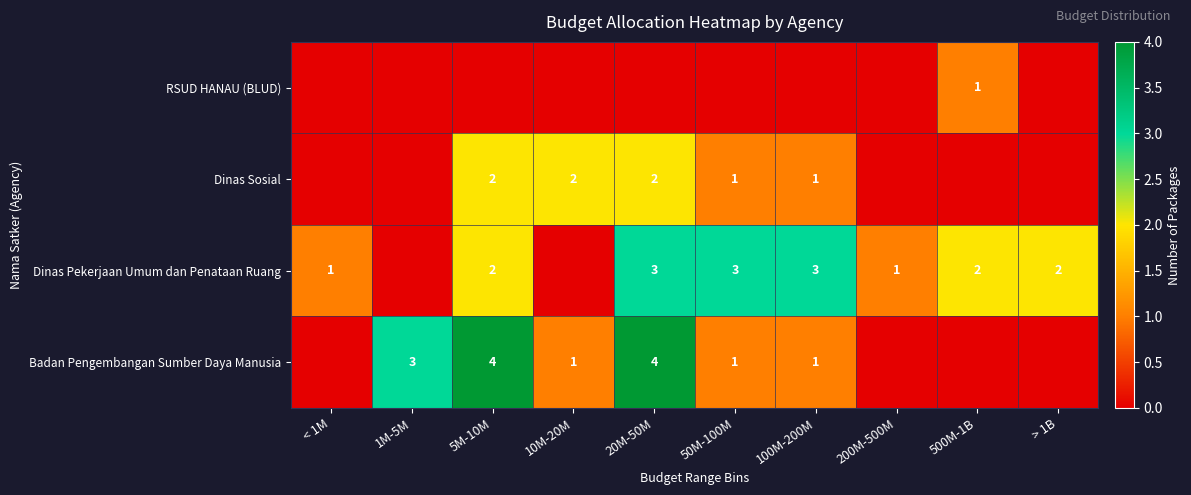

Is it true that Dinas Sosial equals 2 at 100M-200M?

False